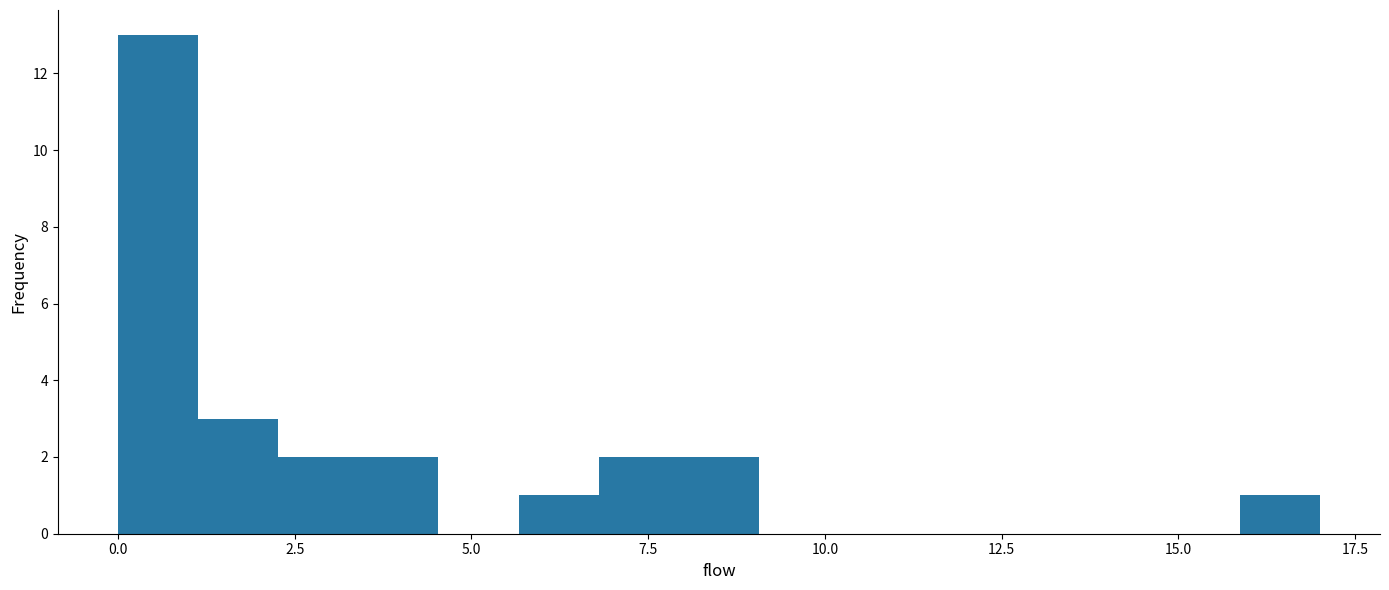

Read against the x-axis, roughly where is the centre of the tallest bar?

0.5